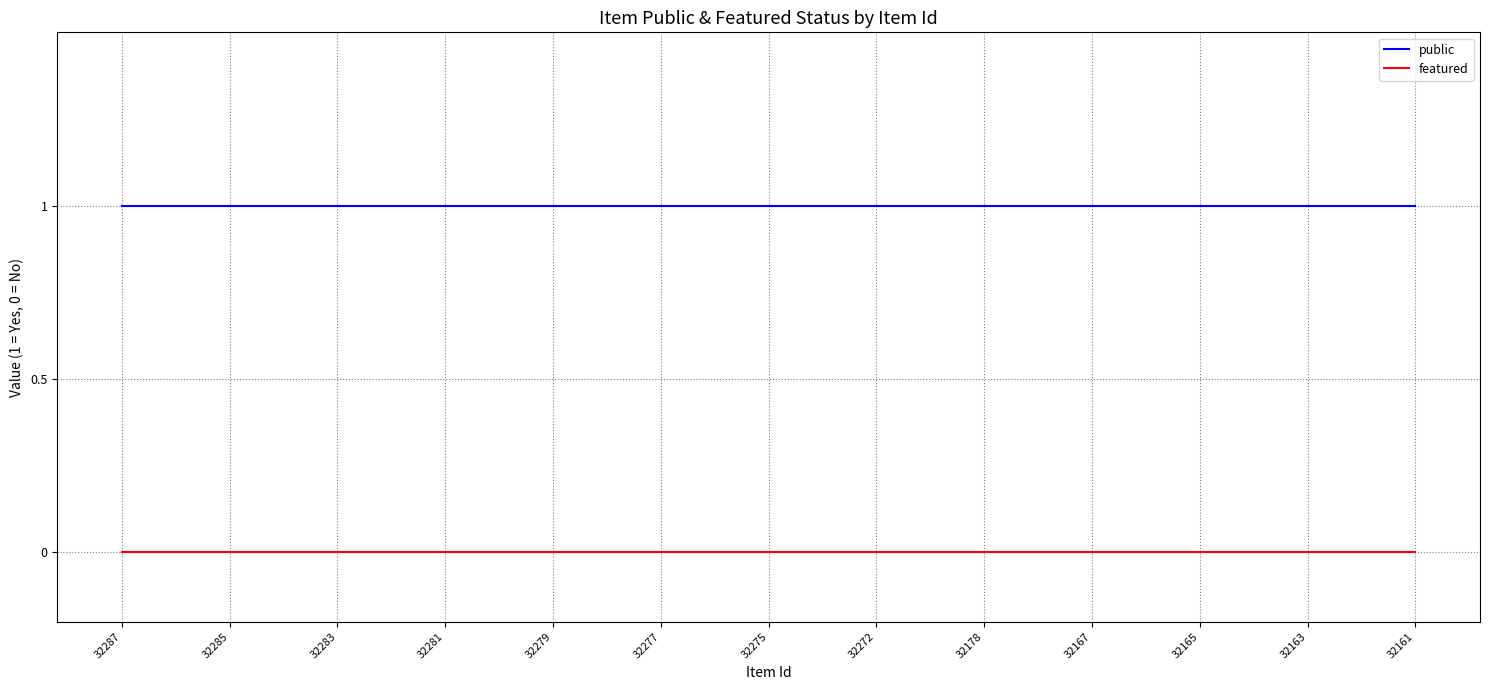

List the series in order of their overall mean, highest first.

public, featured